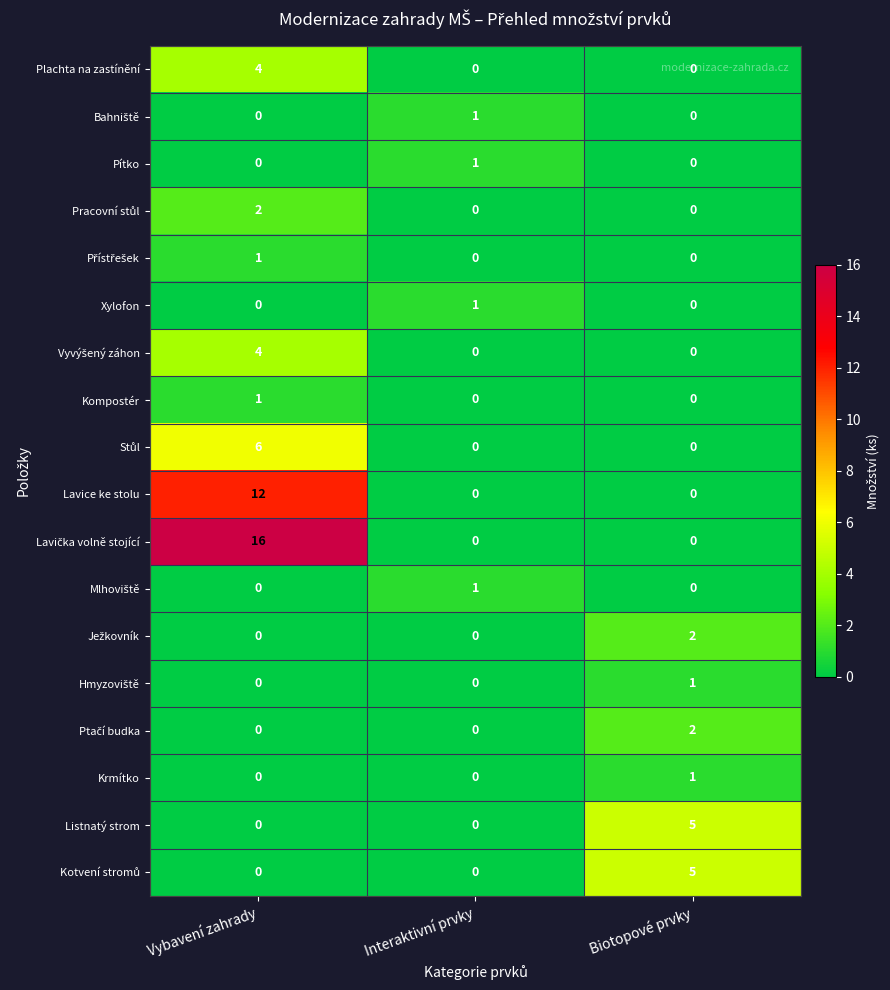

What is the maximum value shown in the chart?

16